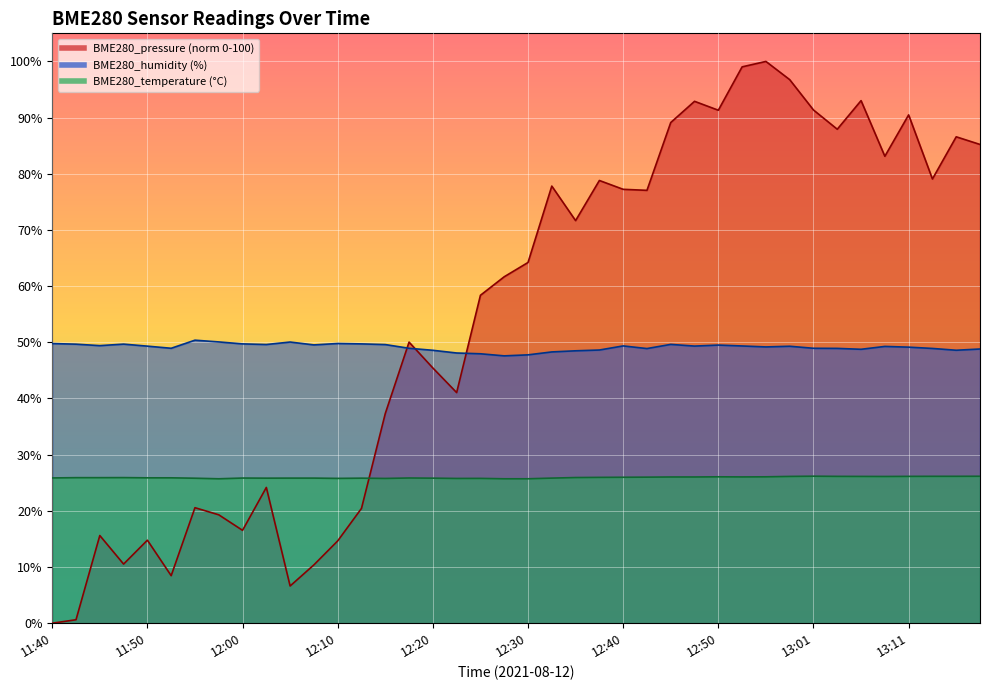

What is the difference between the second highest and minimum values in the BME280_pressure_kPa series?

99.0